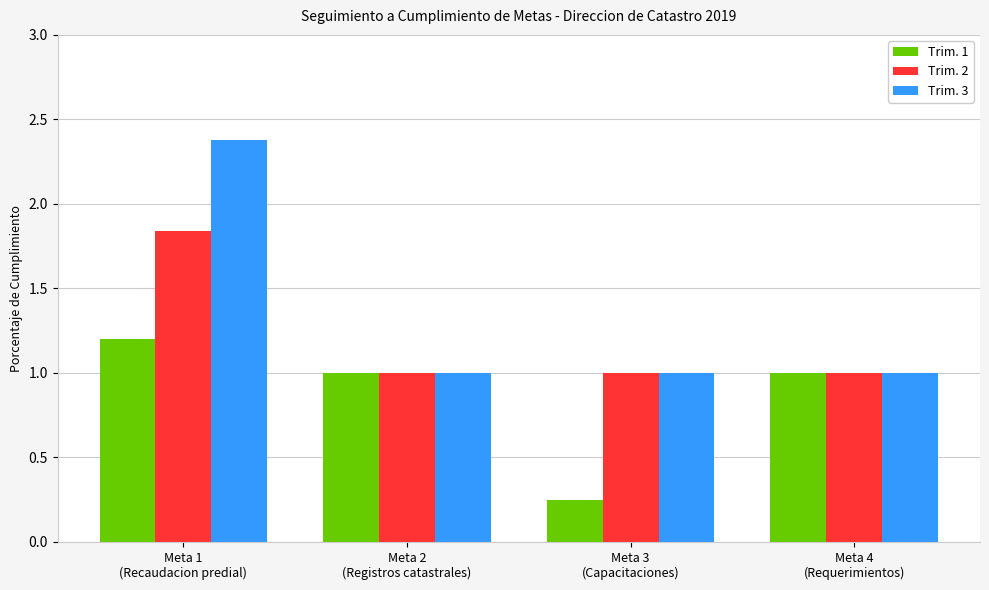

What is the label of the 4th bar from the left?

Meta 4
(Requerimientos)